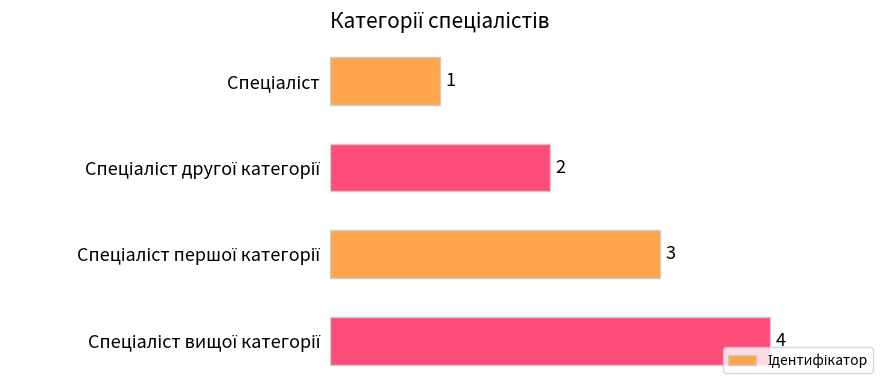

What is the smallest value displayed?

1